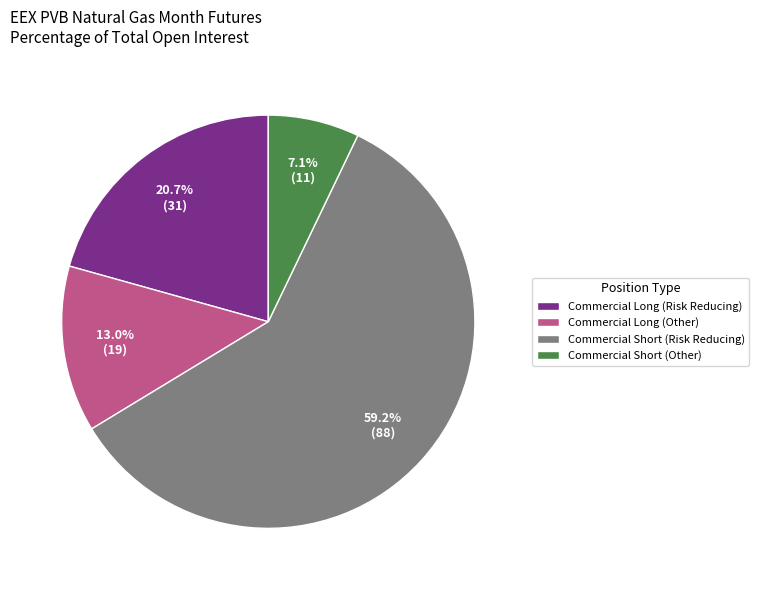

Is Commercial Long (Other) the majority of the pie?

No